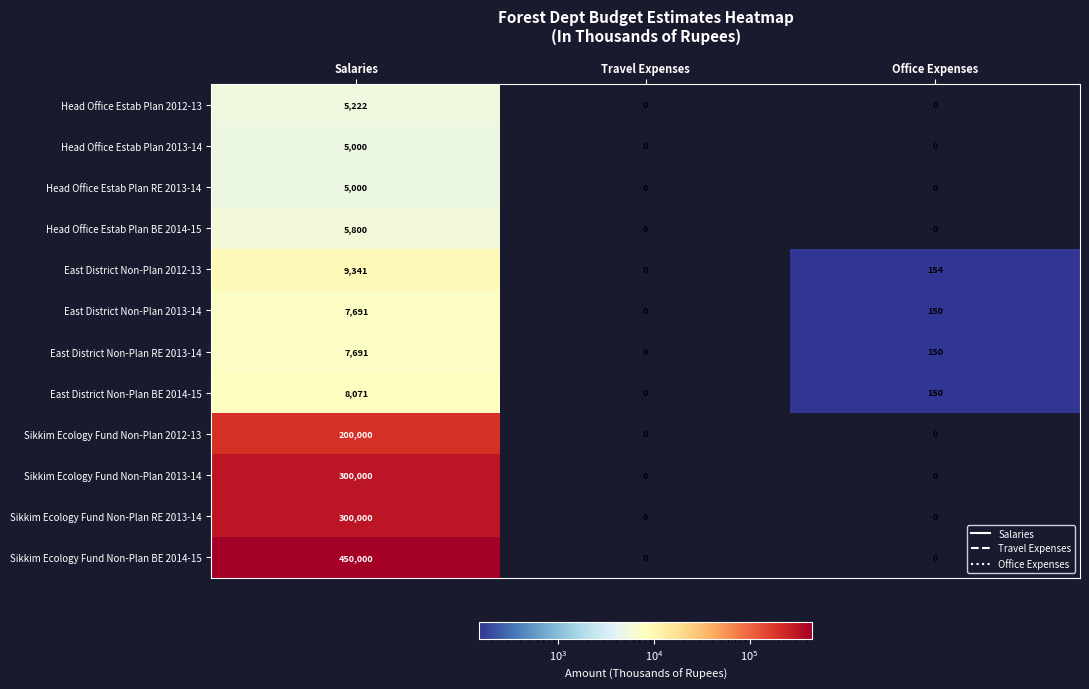

The value of Head Office Estab Plan 2013-14 at Travel Expenses is 0. True or false?

True